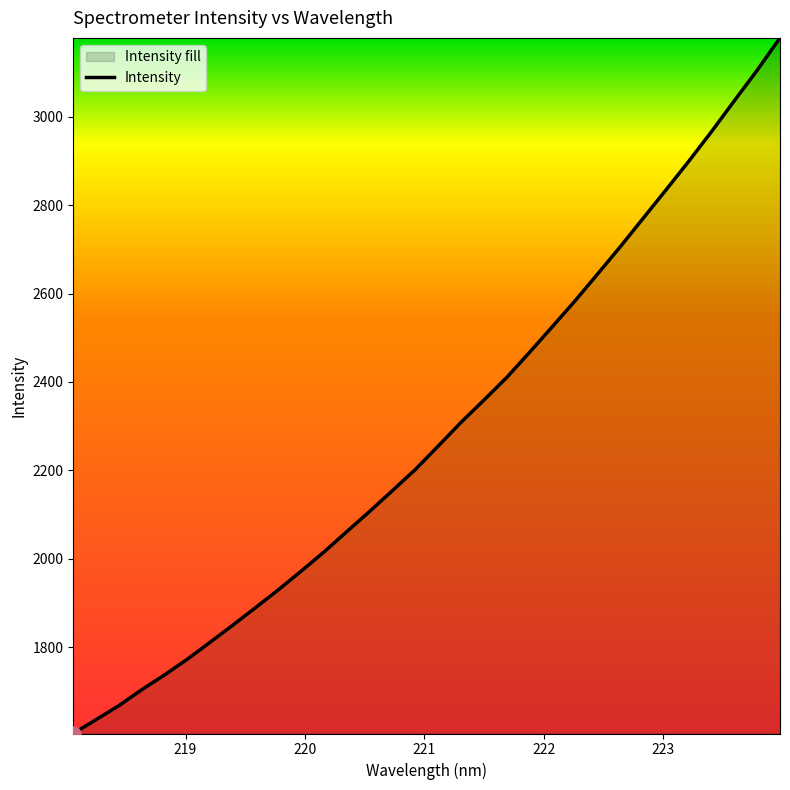

What is the maximum value shown in the chart?

3178.9